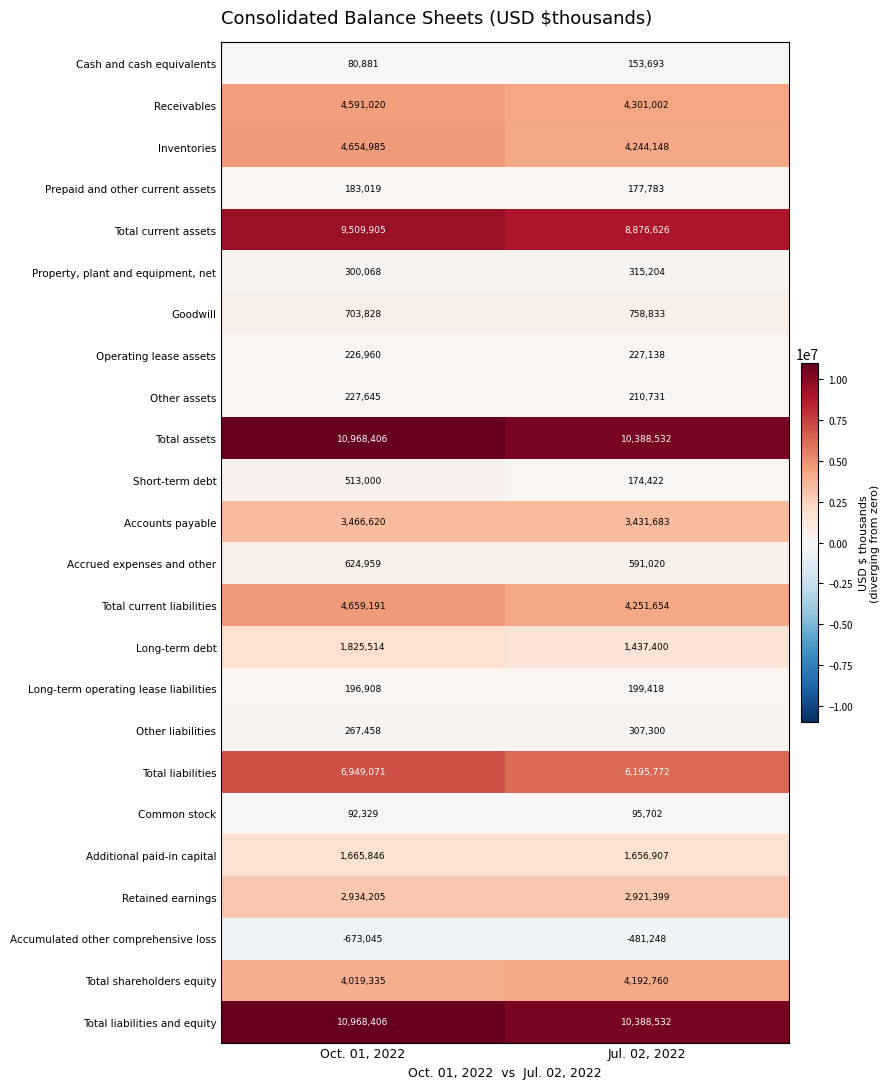

Where is Goodwill nearest to the value 731330?

Oct. 01, 2022